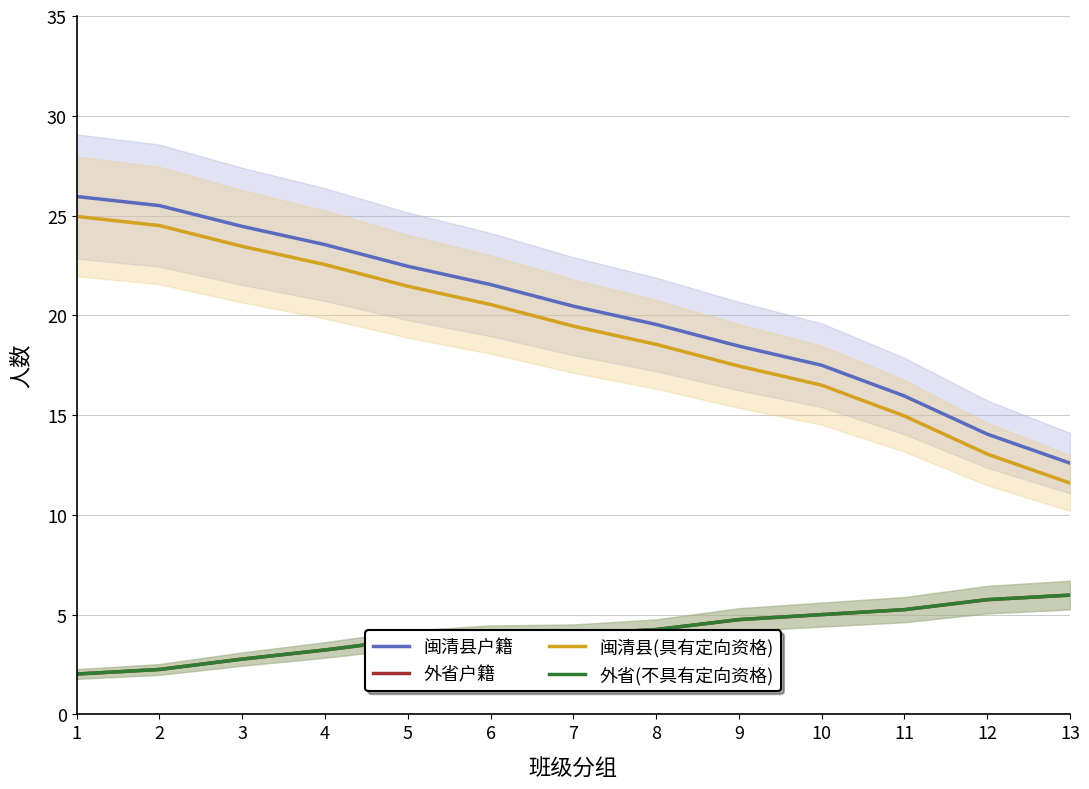

What value does the 外省户籍 series have at 1?

2.0